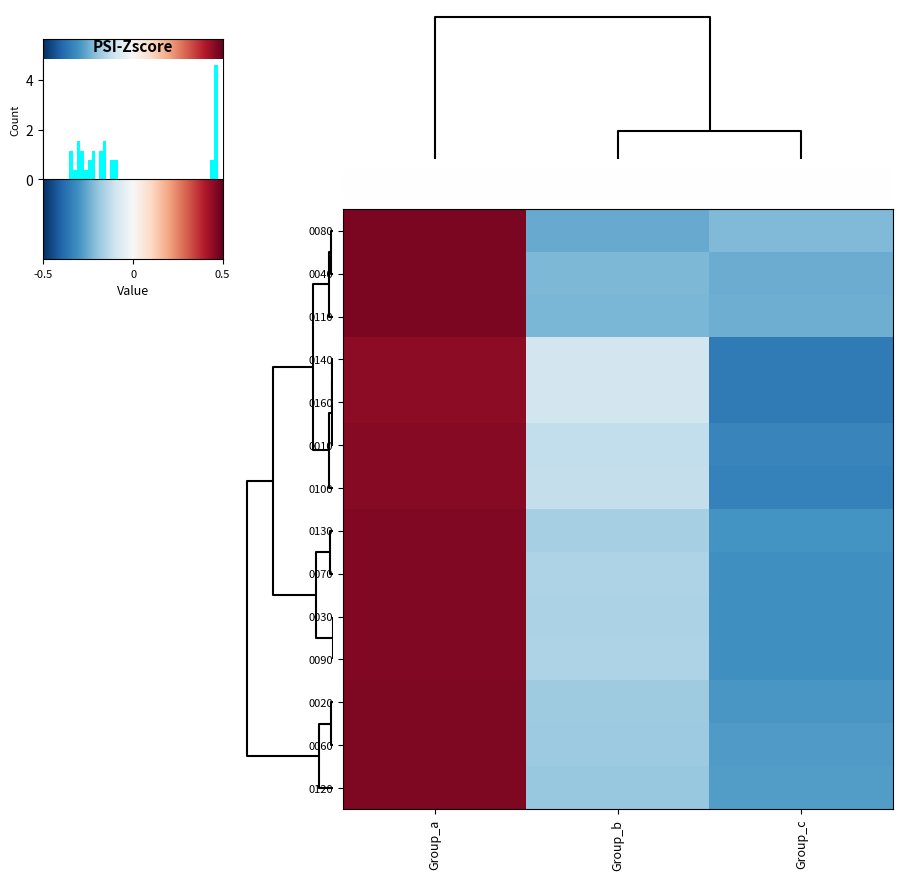

How many values in the 0080 series are below 0?

2